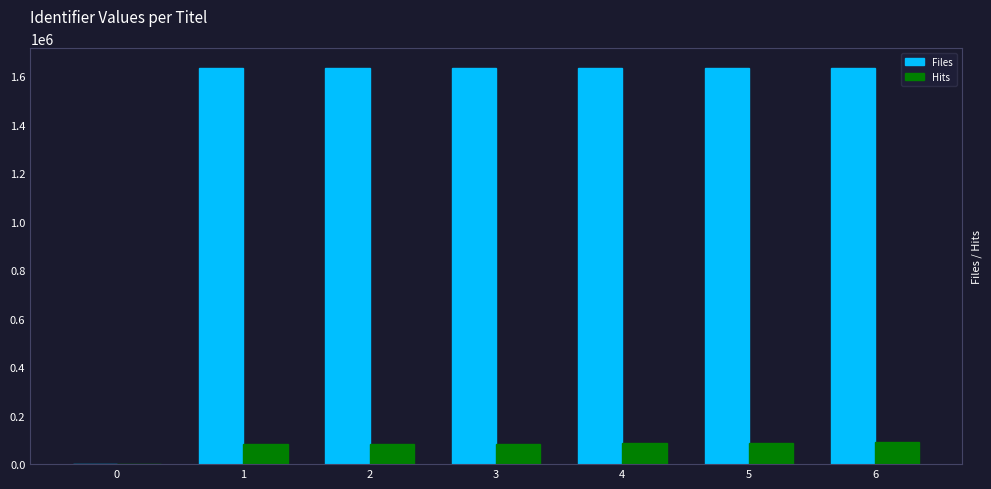

What is the highest value of the Files series?

1633490